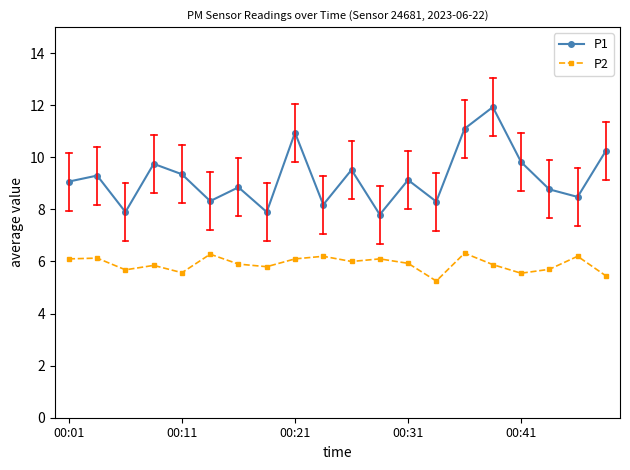

Which series has the largest total across all categories?

P1